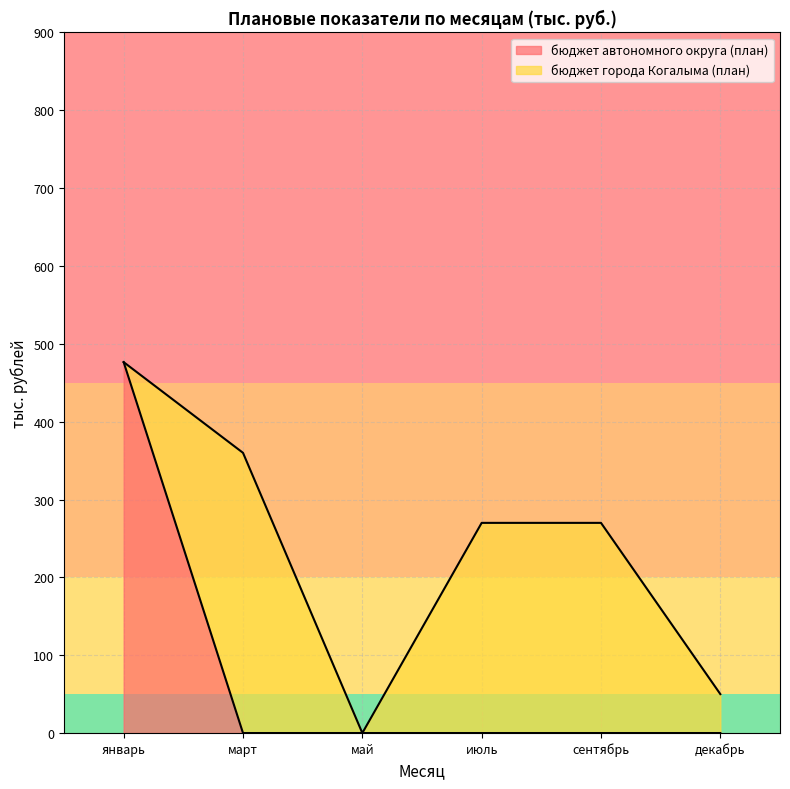

Which has a higher value, март or май?

март